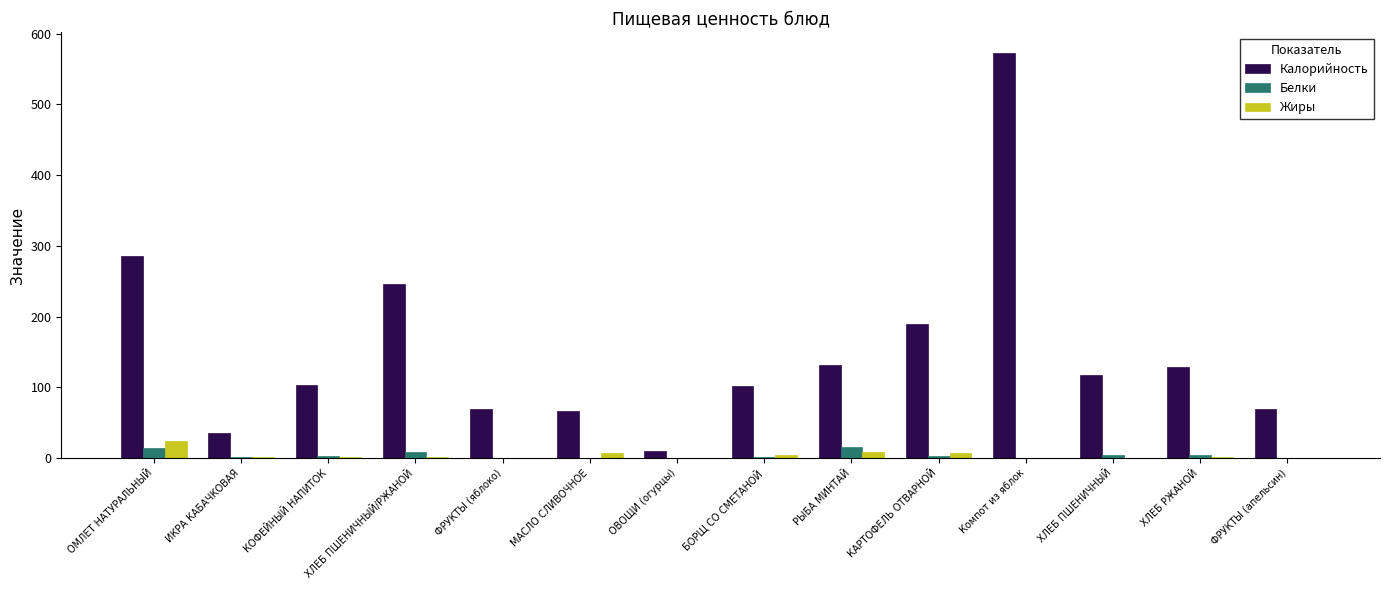

Which label corresponds to the largest value in the chart?

Компот из яблок